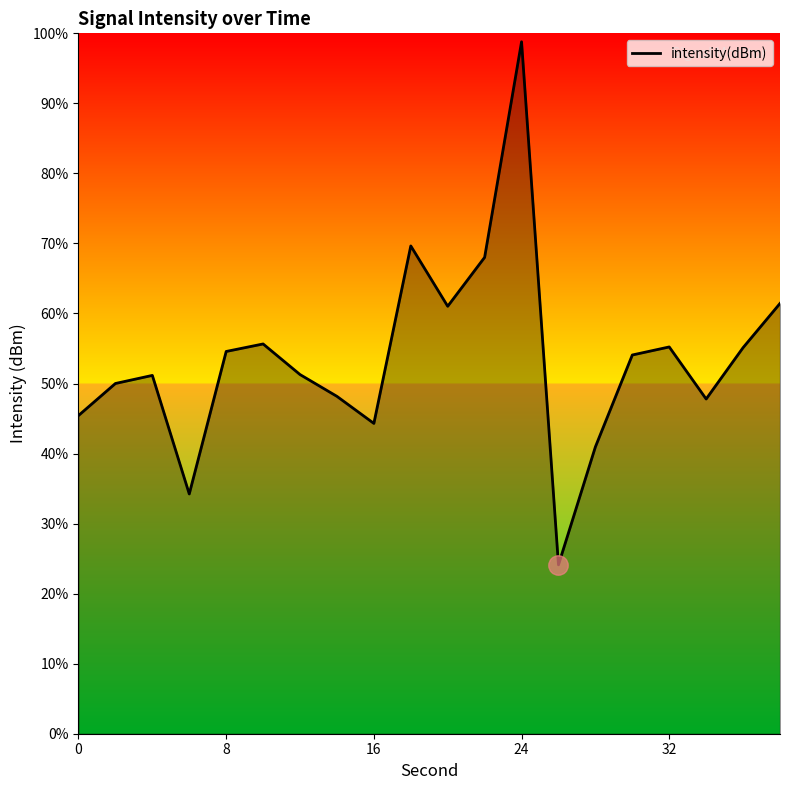

What is the greatest value displayed?

98.8